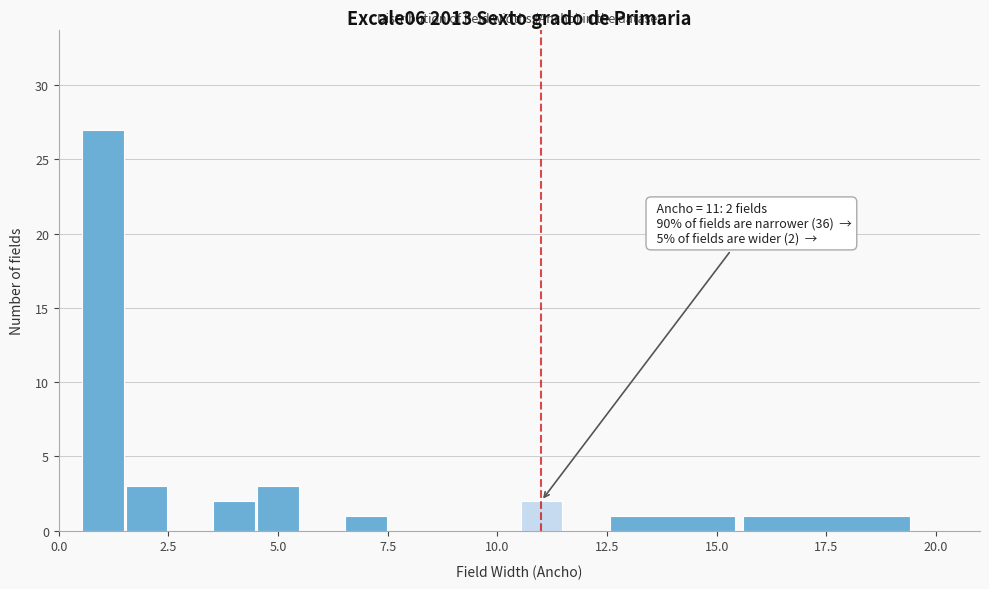

Read against the x-axis, roughly where is the centre of the tallest bar?

1.0